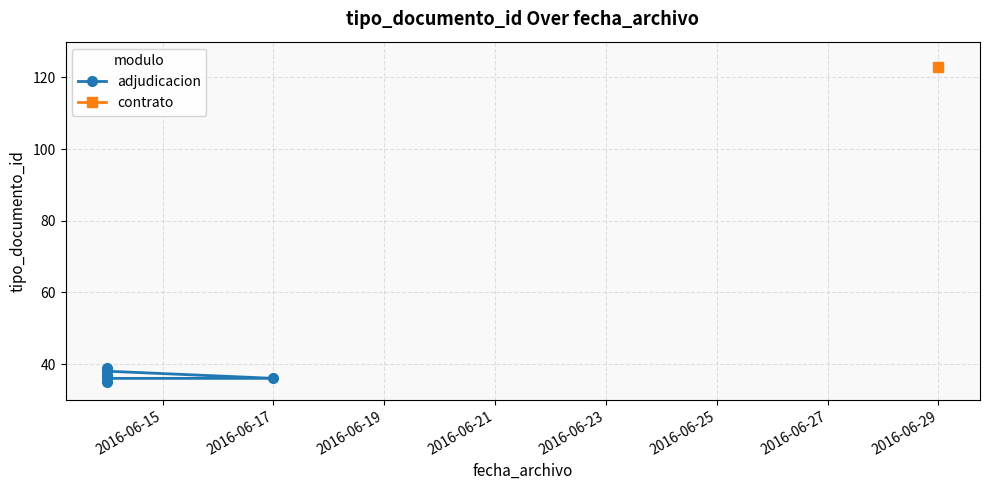

Does the chart have visible grid lines?

Yes